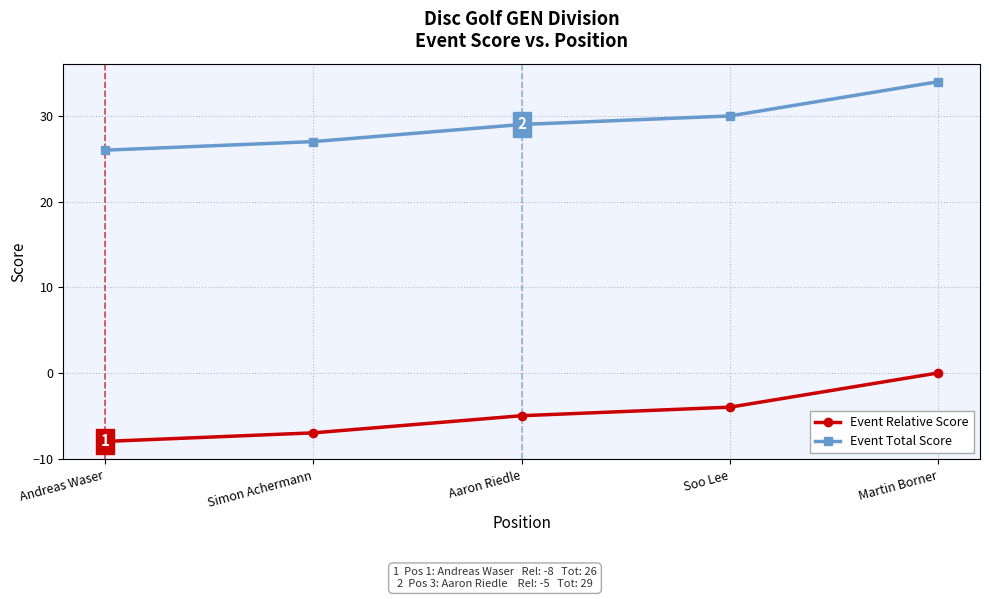

Reading left to right, extract all data points from this chart.

Event Relative Score: -8	-7	-5	-4	0
Event Total Score: 26	27	29	30	34